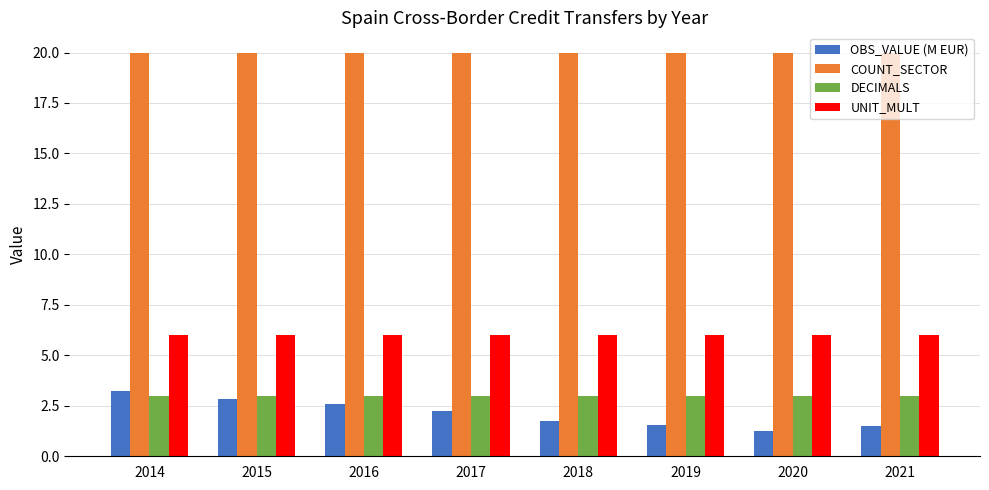

Count the OBS_VALUE (M EUR) values in the range 1 to 2.

4